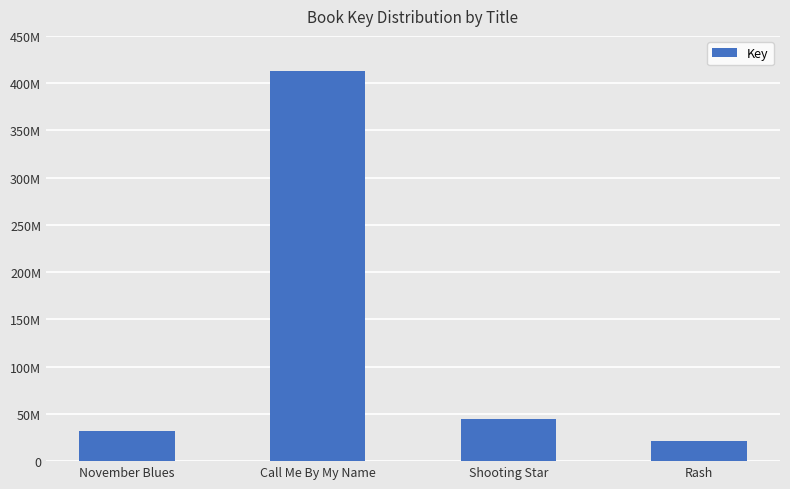

Are the bars horizontal?

No